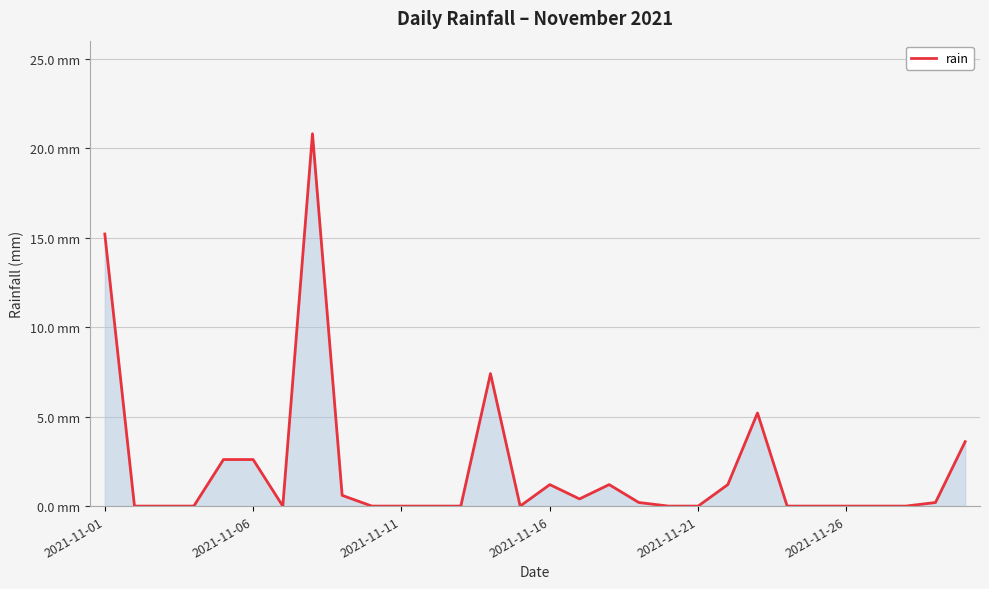

True or false: there are more than 0 points higher than both neighbors.

True